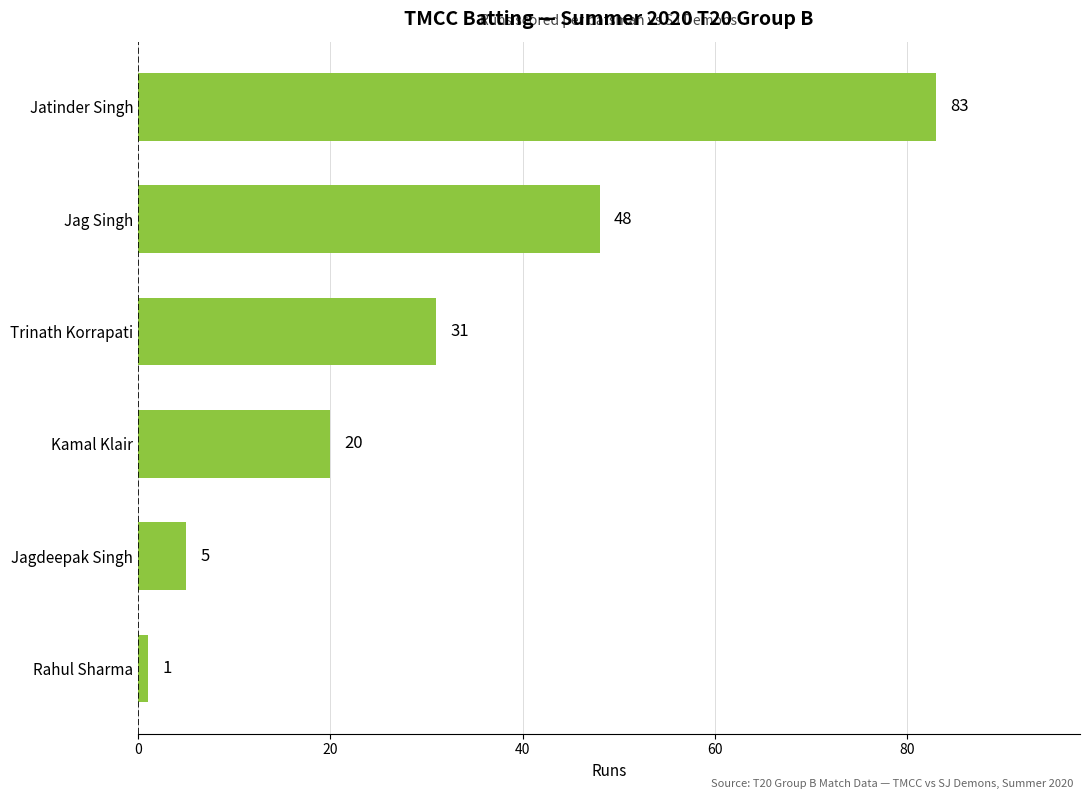

Approximately how many times larger is the value at Trinath Korrapati compared to Jagdeepak Singh?

6.2